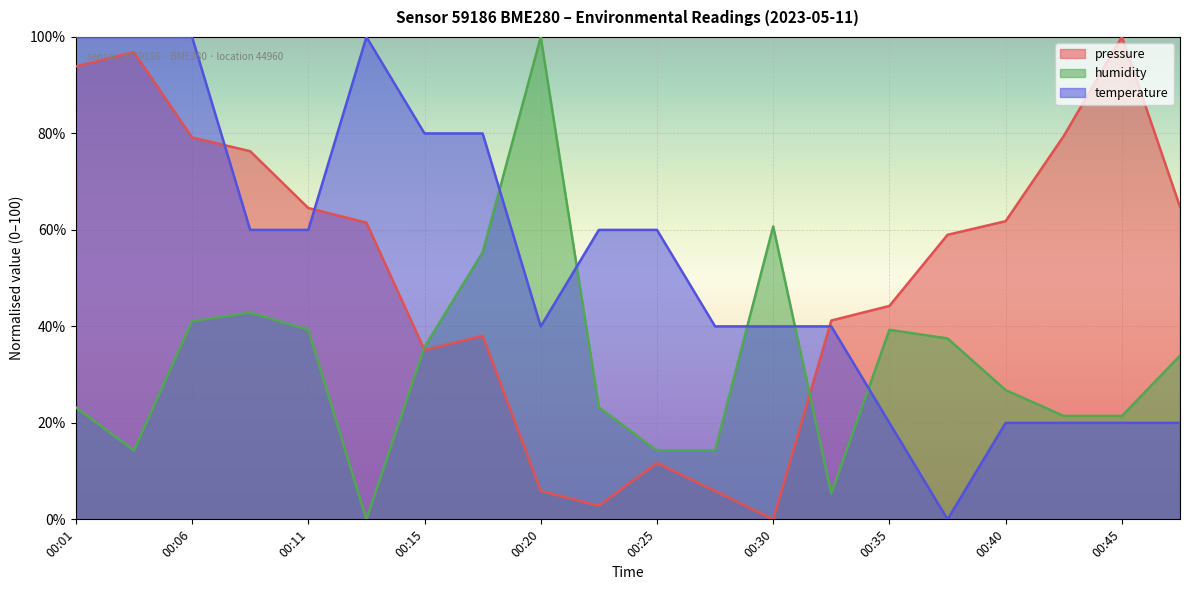

In temperature, how many points are lower than both neighbors (excluding endpoints)?

2